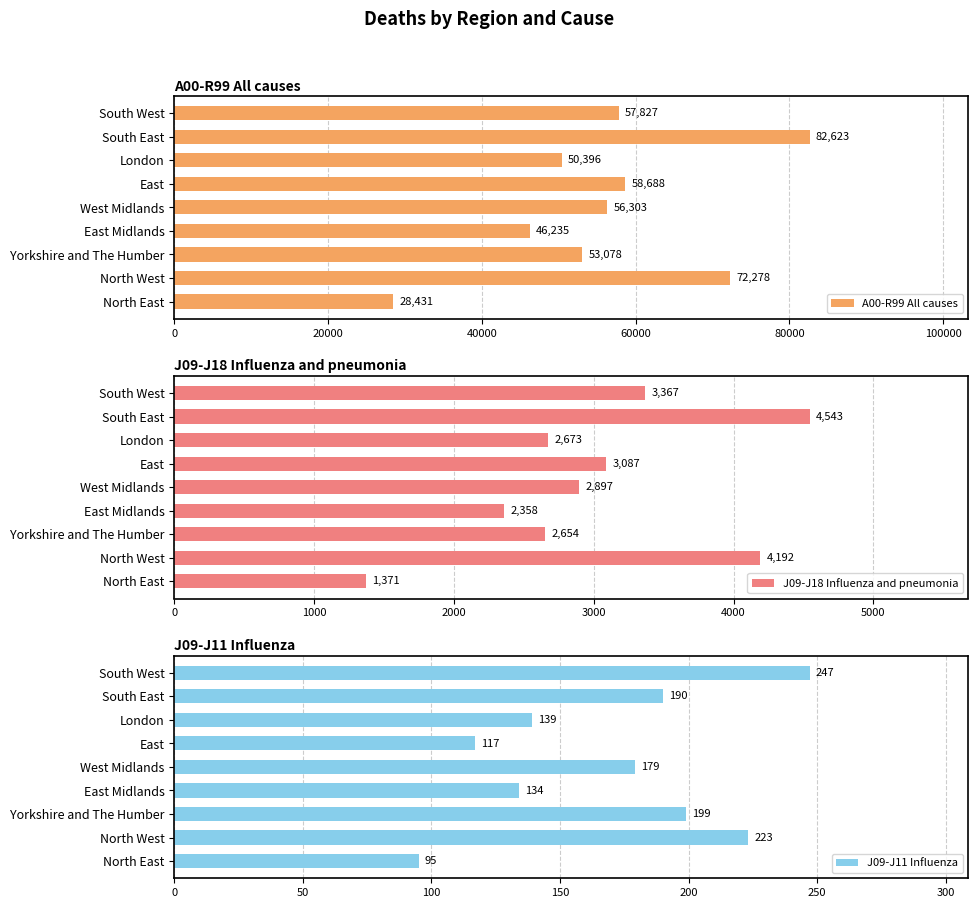

Reading right to left, transcribe all the data shown in this chart.

A00-R99 All causes: 57827	82623	50396	58688	56303	46235	53078	72278	28431
J09-J18 Influenza and pneumonia: 3367	4543	2673	3087	2897	2358	2654	4192	1371
J09-J11 Influenza: 247	190	139	117	179	134	199	223	95